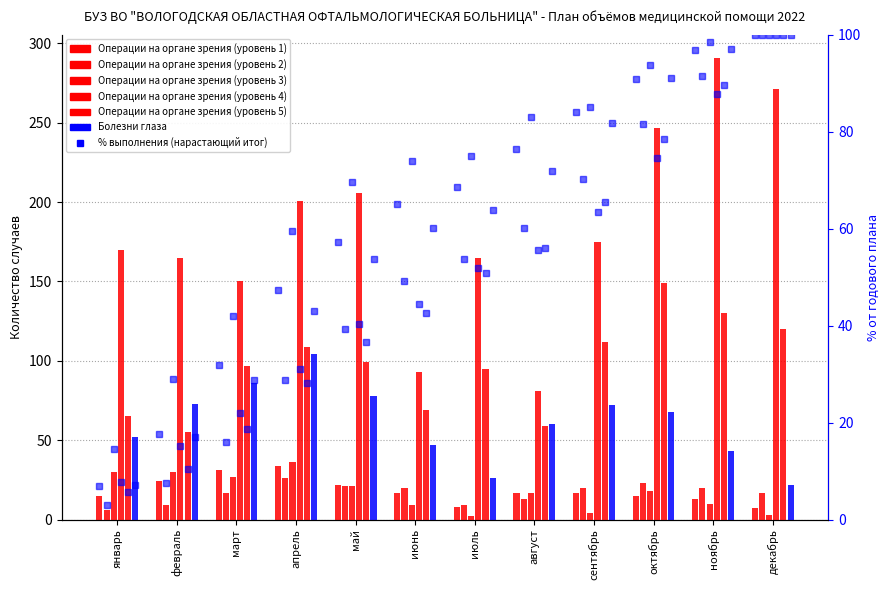

Between май and октябрь, which series saw the biggest shift?

Операции на органе зрения (уровень 5)